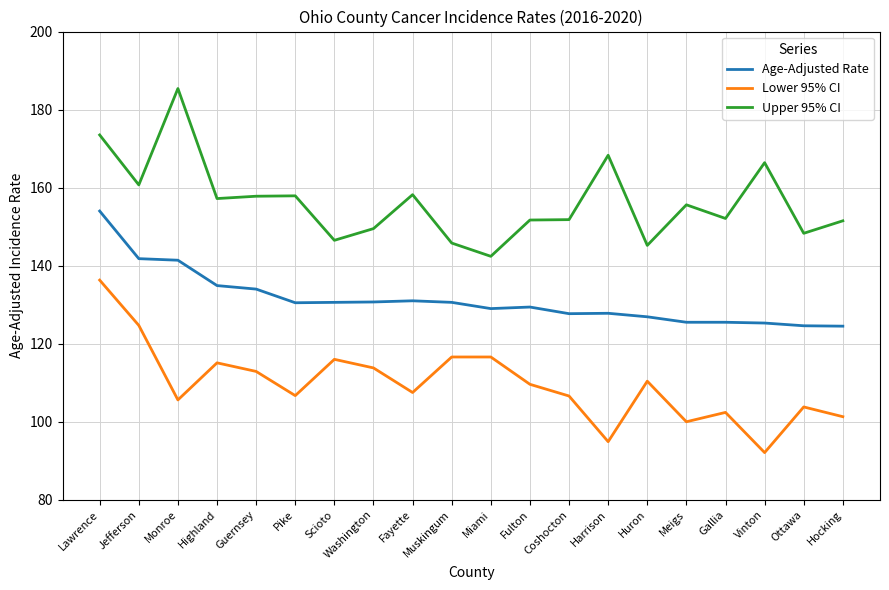

True or false: Upper 95% CI has more than 2 points higher than both neighbors.

True